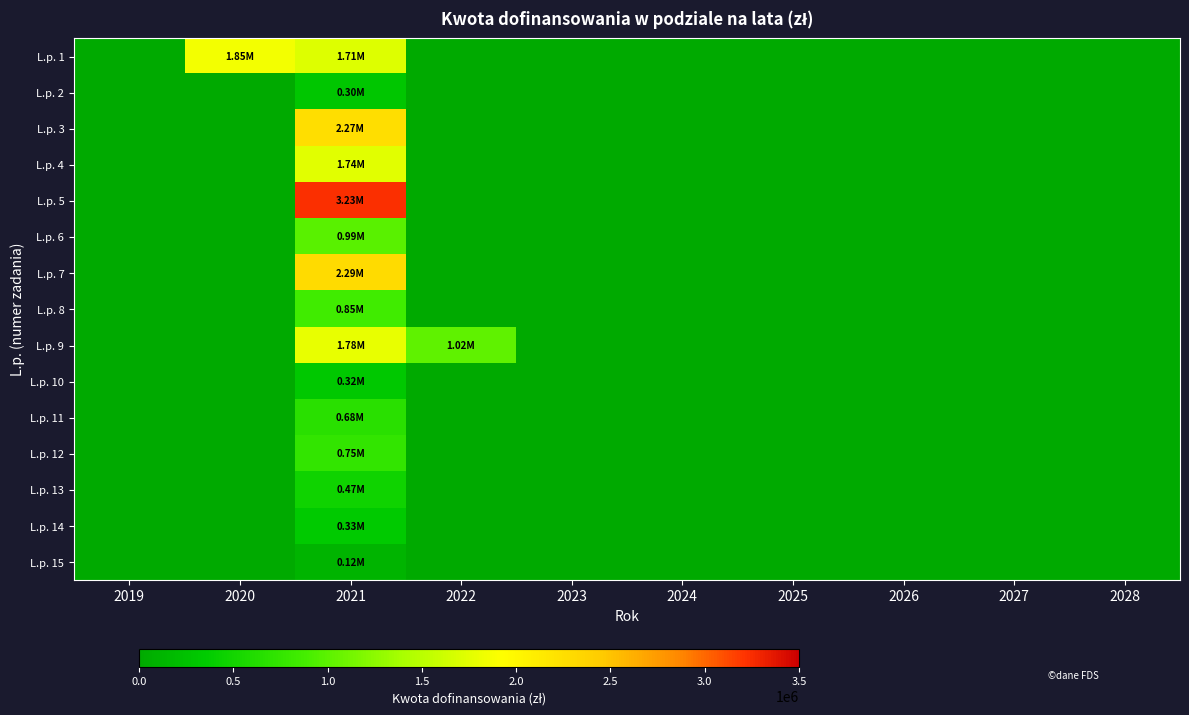

At 2020, list the series in order from smallest to largest.

L.p. 2, L.p. 3, L.p. 4, L.p. 5, L.p. 6, L.p. 7, L.p. 8, L.p. 9, L.p. 10, L.p. 11, L.p. 12, L.p. 13, L.p. 14, L.p. 15, L.p. 1